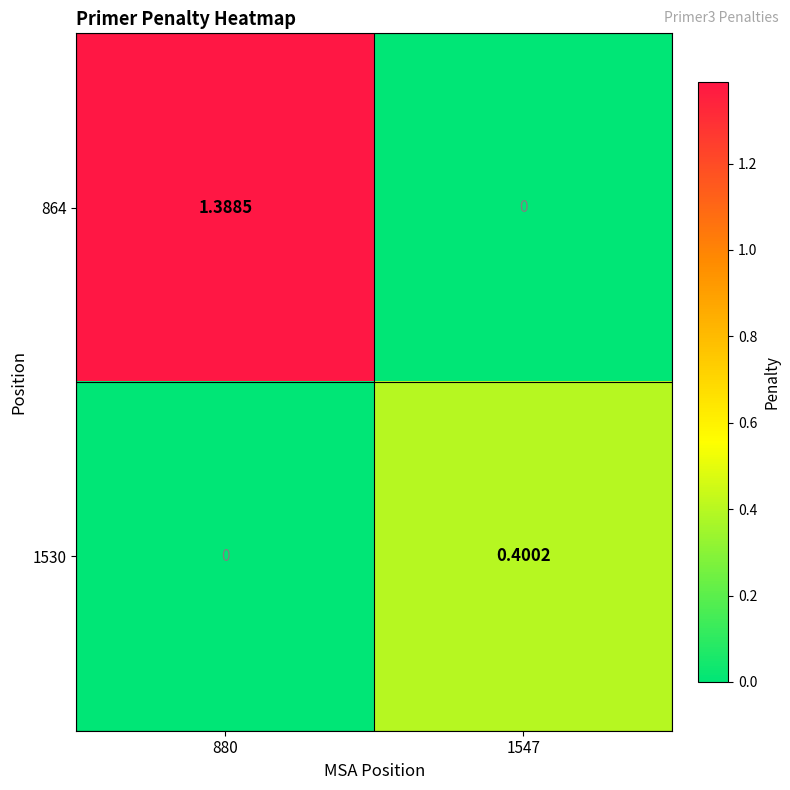

What is the total value across all series at 1547?

0.4